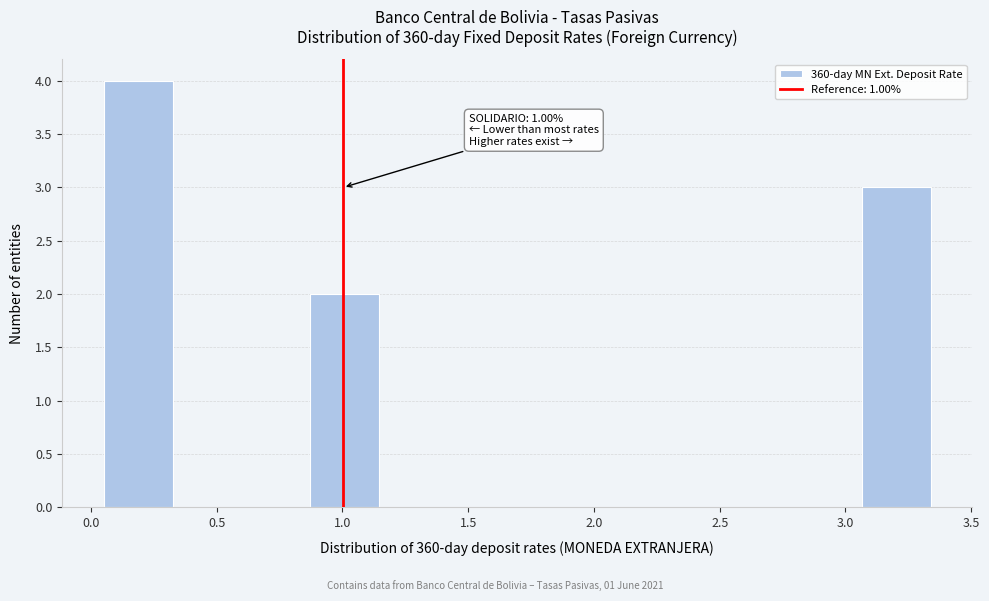

Which range on the x-axis has the tallest bar?

0.05 to 0.30